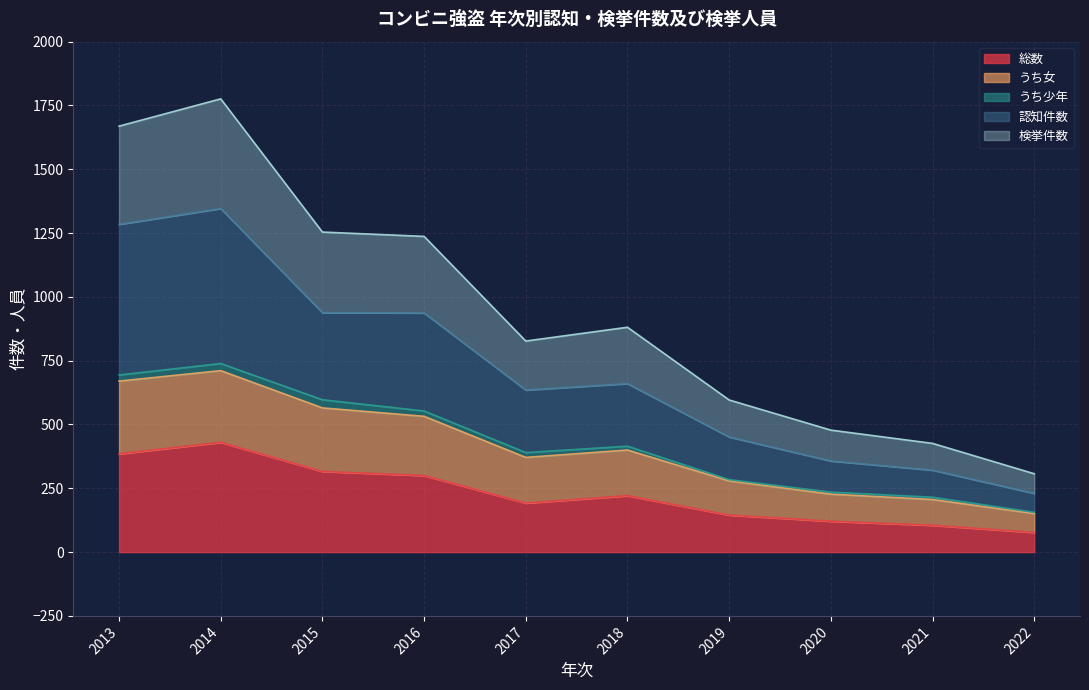

Is the value of うち女 at 2018 greater than the value of 総数 at 2022?

Yes